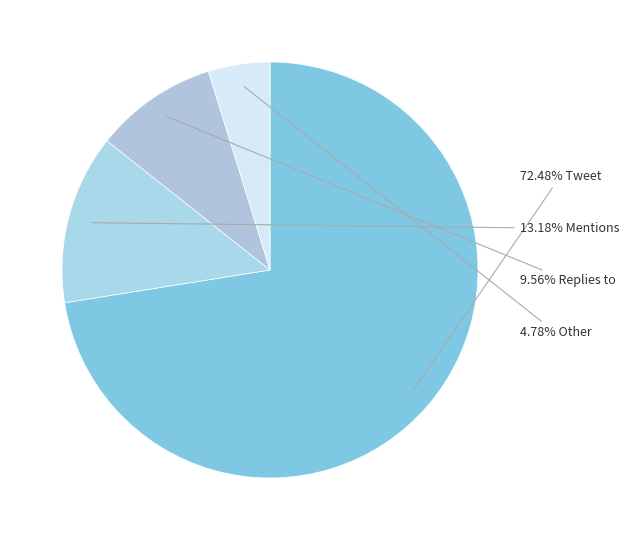

How many slices are in this pie chart?

4